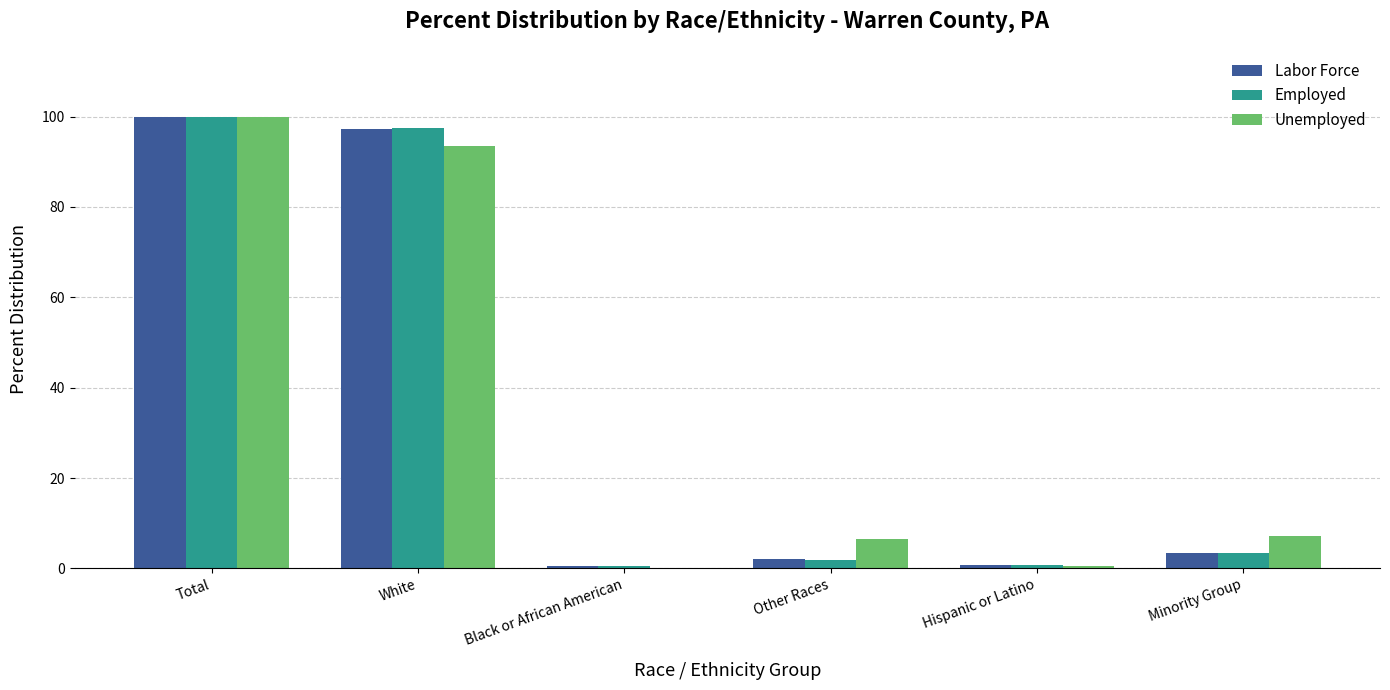

What is the maximum value shown in the chart?

100.0